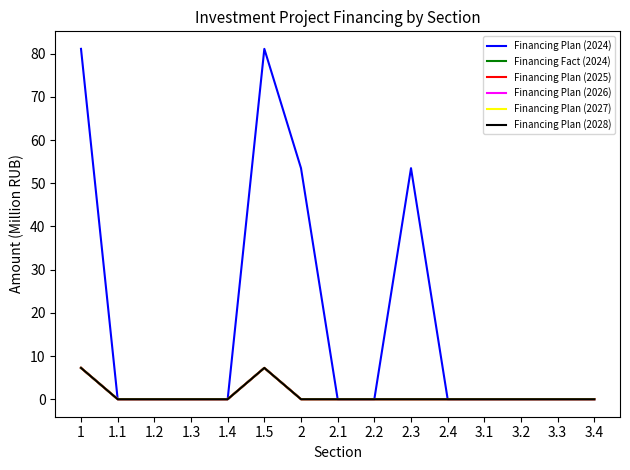

Is this an area chart (filled region under the line)?

No